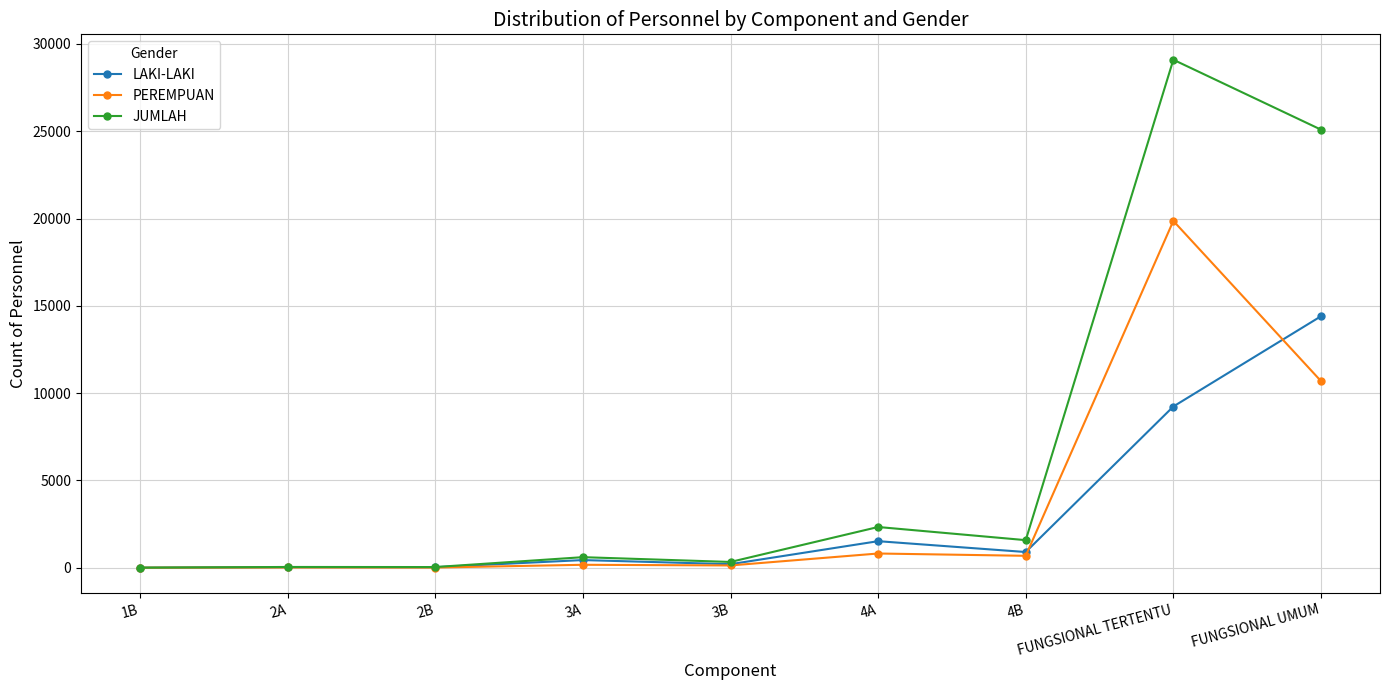

True or false: PEREMPUAN has more than 1 interior local peaks.

True